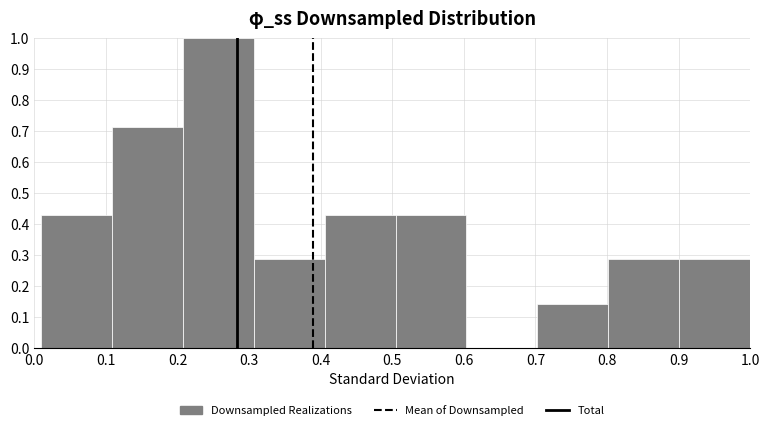

What is the height of the bar covering 0.11 to 0.21 on the x-axis? Neither the bar edges nor the heights are printed on the chart, so give them approximately, as read against the axes.

0.71